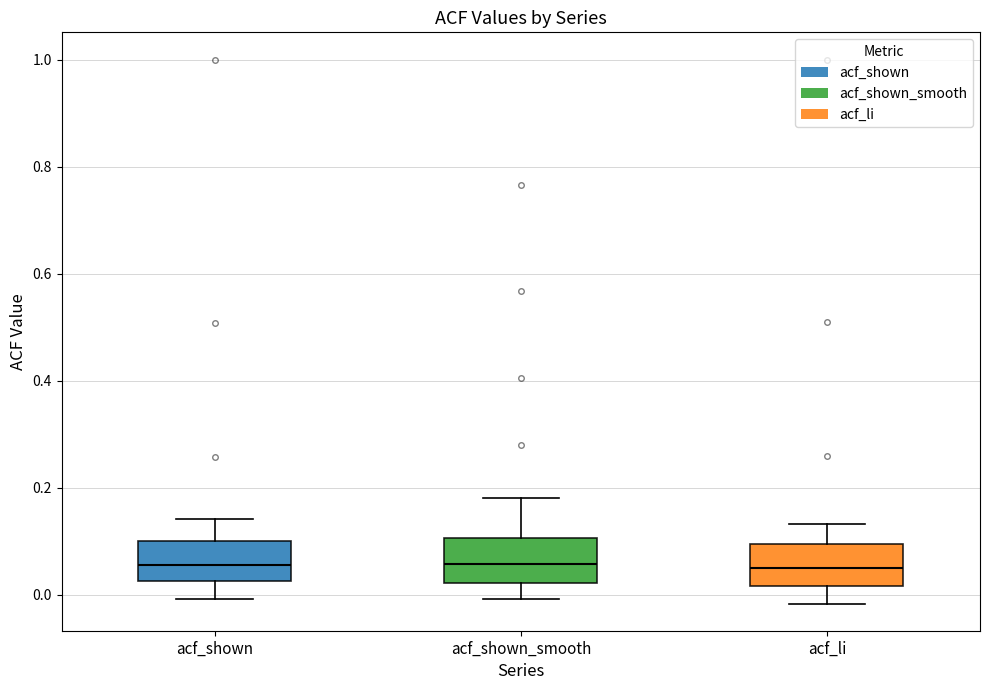

Reading left to right, transcribe this box plot: for each box, give where its median line is, the range the box spans, and where its two whiskers end, as read against the y-axis. The values are not printed on the chart, so give them approximately, as read against the axis.

acf_shown: median 0.06, box 0.02 to 0.10, whiskers 0.00 to 0.14
acf_shown_smooth: median 0.06, box 0.02 to 0.10, whiskers 0.00 to 0.18
acf_li: median 0.06, box 0.02 to 0.10, whiskers -0.02 to 0.14